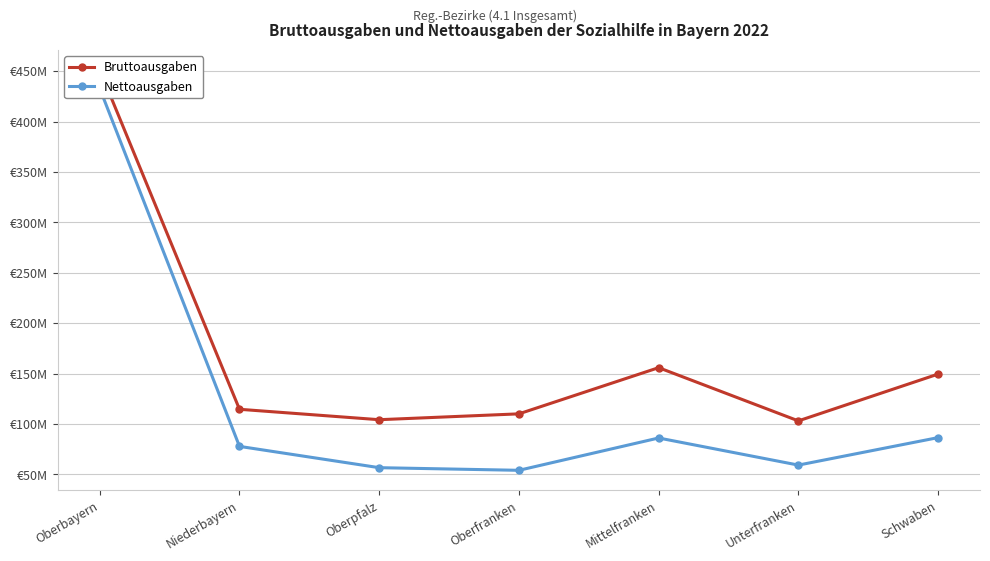

The Bruttoausgaben series shows 110117476 at Oberfranken. True or false?

True